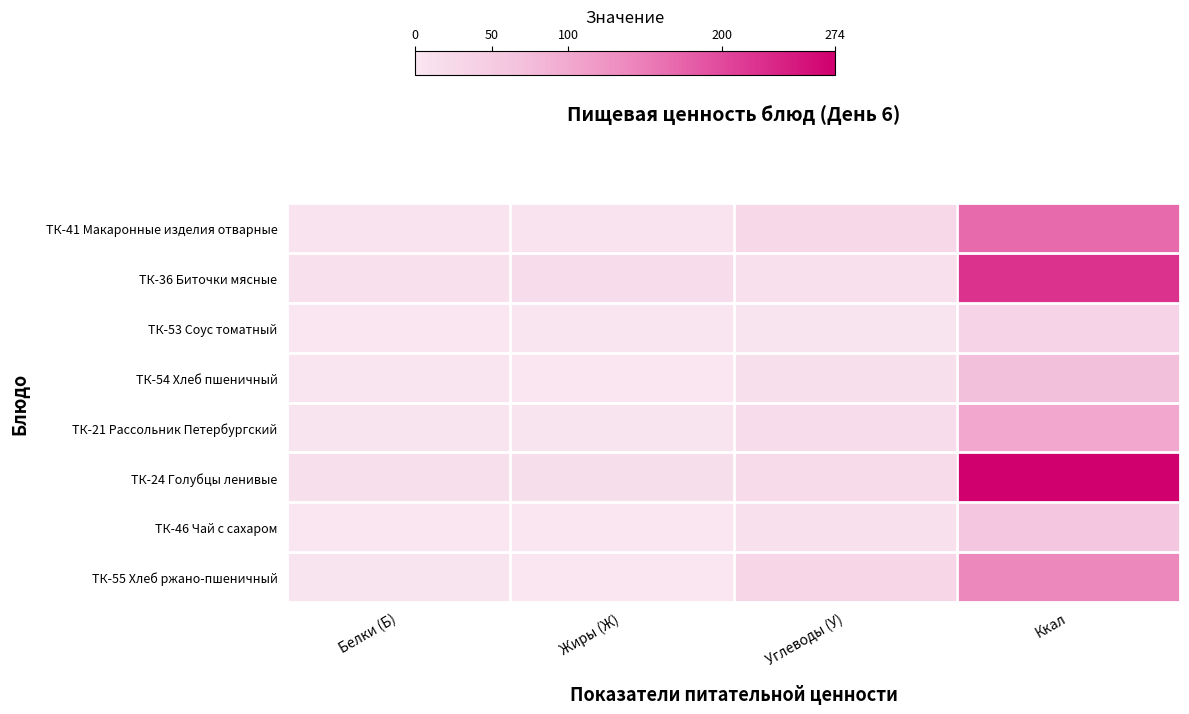

Which series has the largest total across all categories?

ТК-24 Голубцы ленивые